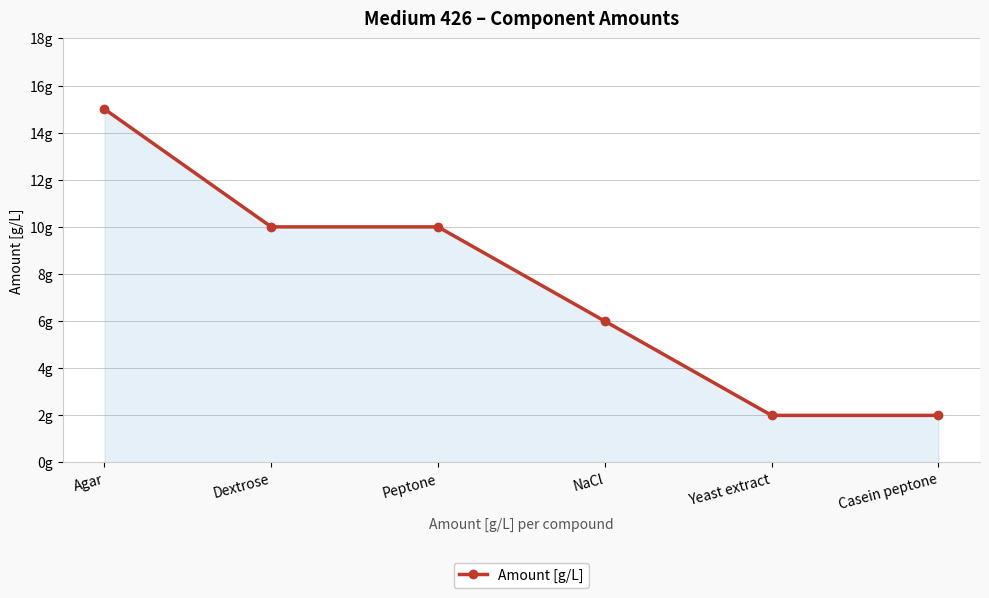

Is this an area chart (filled region under the line)?

Yes